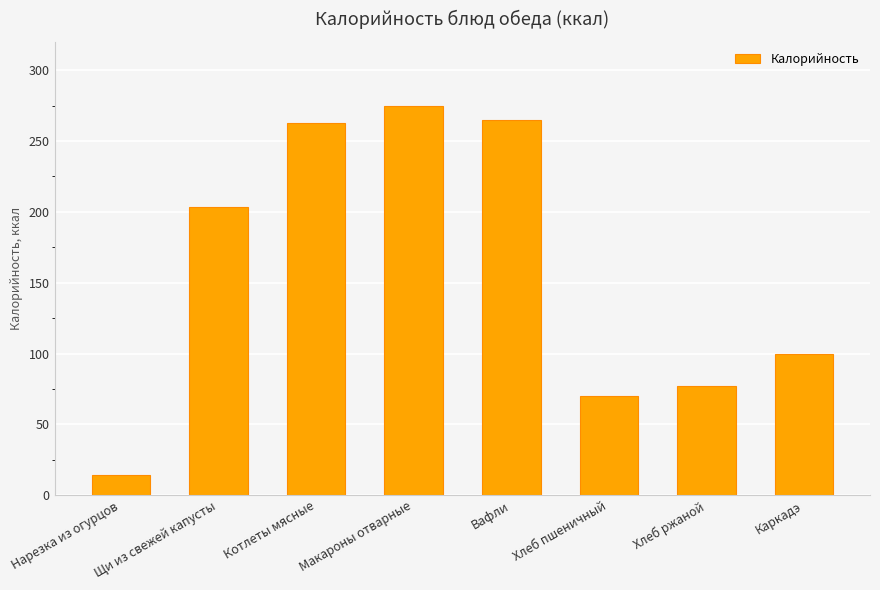

What is the sum of the values at Котлеты мясные and Хлеб ржаной?

340.3